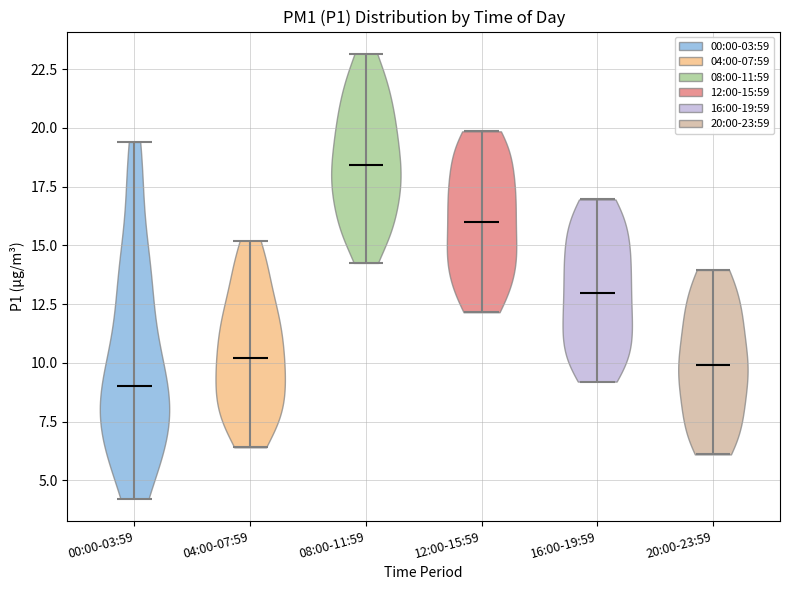

Reading left to right, read every violin against the y-axis: where its median line is, and the lowest and highest points it reaches. The values are not printed on the chart, so give them approximately, as read against the axis.

00:00-03:59: median line 9.0, lowest point 4.0, highest point 19.5
04:00-07:59: median line 10.0, lowest point 6.5, highest point 15.0
08:00-11:59: median line 18.5, lowest point 14.5, highest point 23.0
12:00-15:59: median line 16.0, lowest point 12.0, highest point 20.0
16:00-19:59: median line 13.0, lowest point 9.0, highest point 17.0
20:00-23:59: median line 10.0, lowest point 6.0, highest point 14.0